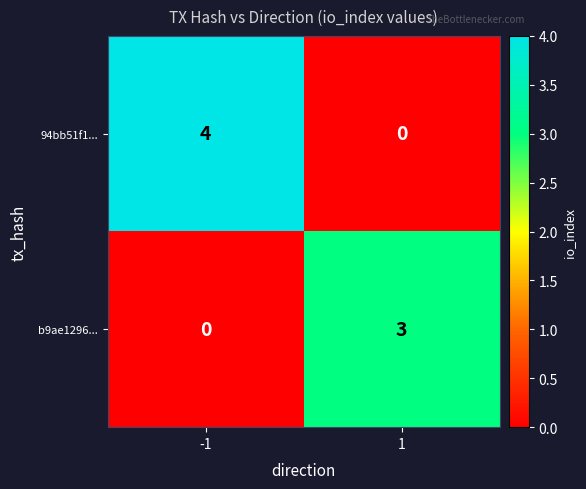

Between -1 and 1, which series saw the biggest shift?

94bb51f1...